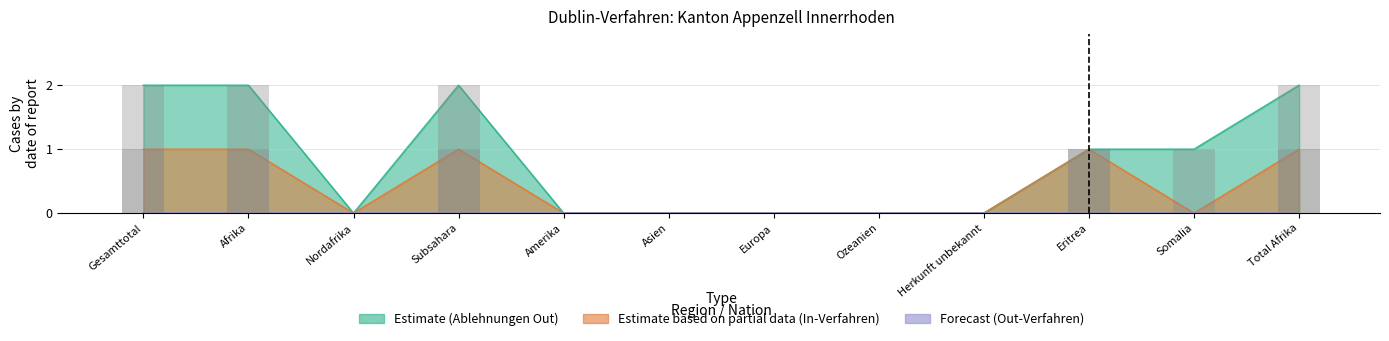

What is the value of the In-Verfahren bar at the 1st from the left?

1